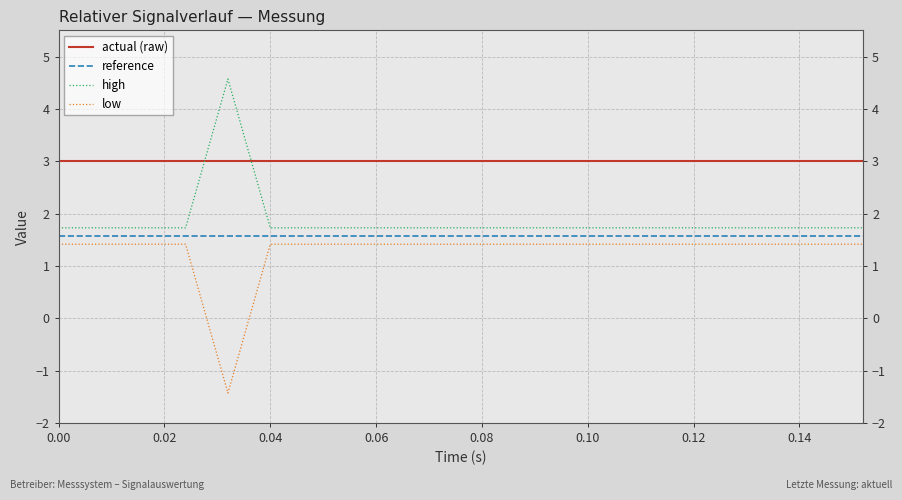

True or false: low and actual (raw) cross at least once.

False